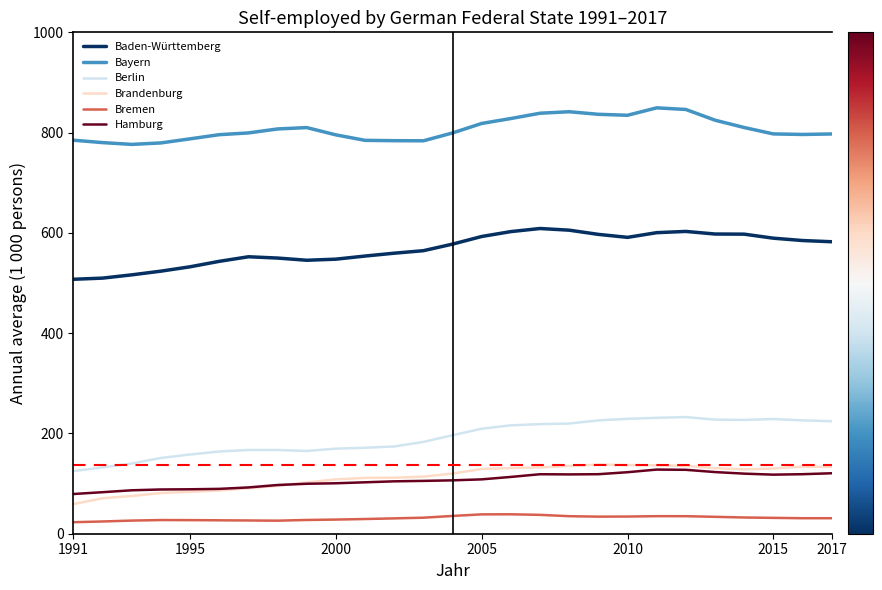

What is the maximum value for Bremen?

38.8